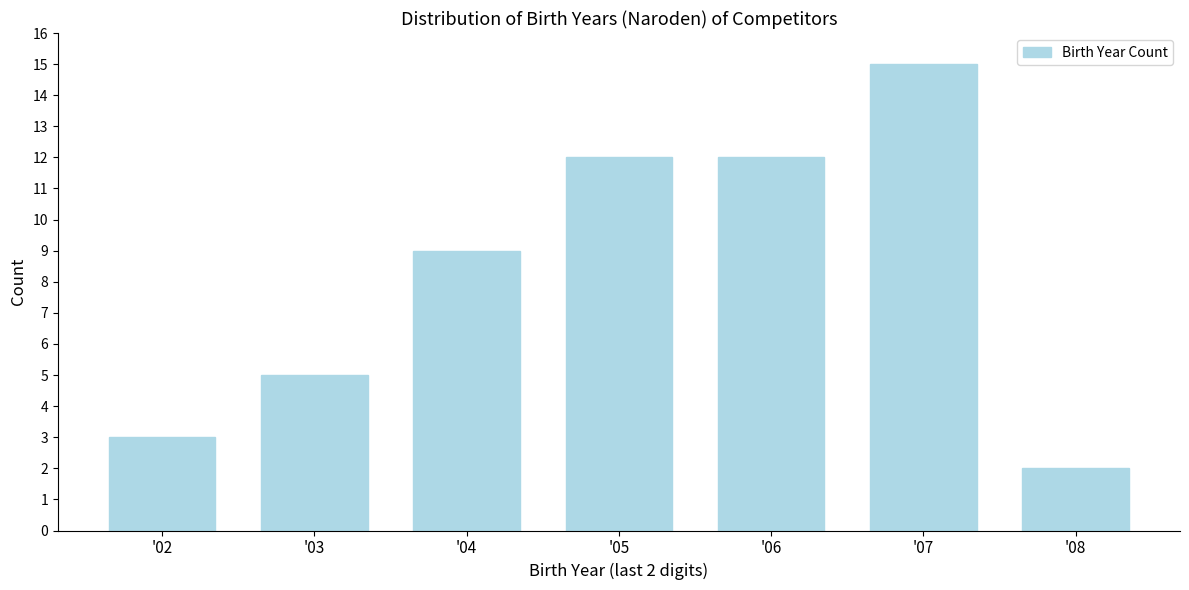

Reading left to right, extract all data points from this chart.

3	5	9	12	12	15	2